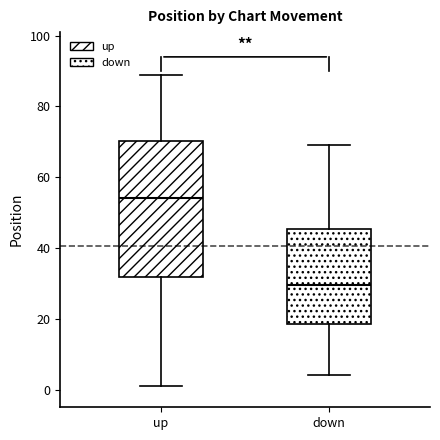

Where is the lower edge of the box for up on the y-axis? The values are not printed on the chart, so give them approximately, as read against the axis.

32